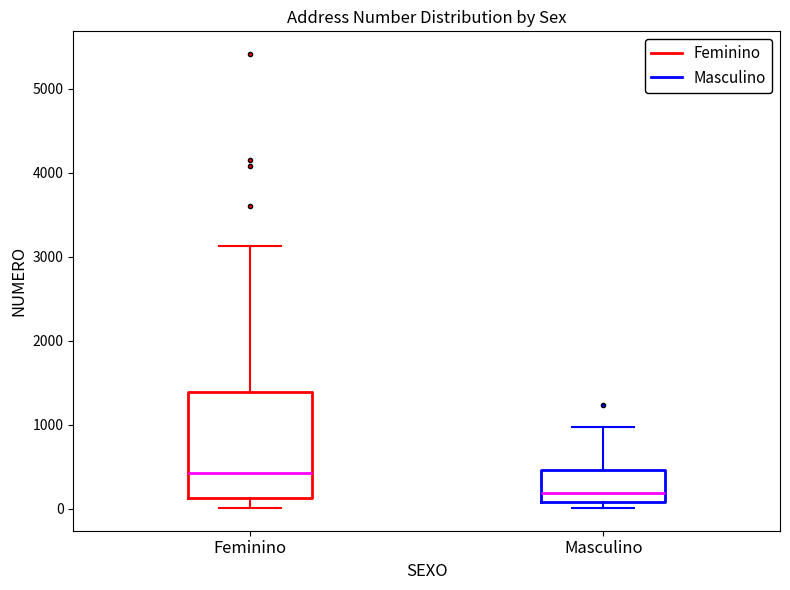

Reading left to right, transcribe this box plot: for each box, give where its median line is, the range the box spans, and where its two whiskers end, as read against the y-axis. The values are not printed on the chart, so give them approximately, as read against the axis.

Feminino: median 400, box 100 to 1400, whiskers 0 to 3100
Masculino: median 200, box 100 to 500, whiskers 0 to 1000